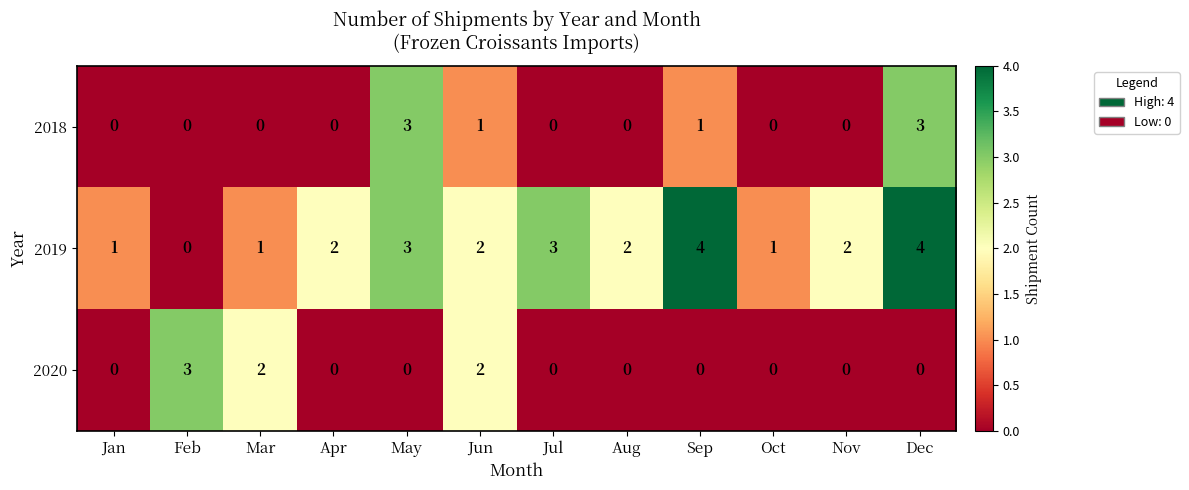

Which series has the largest range (max minus min)?

2019